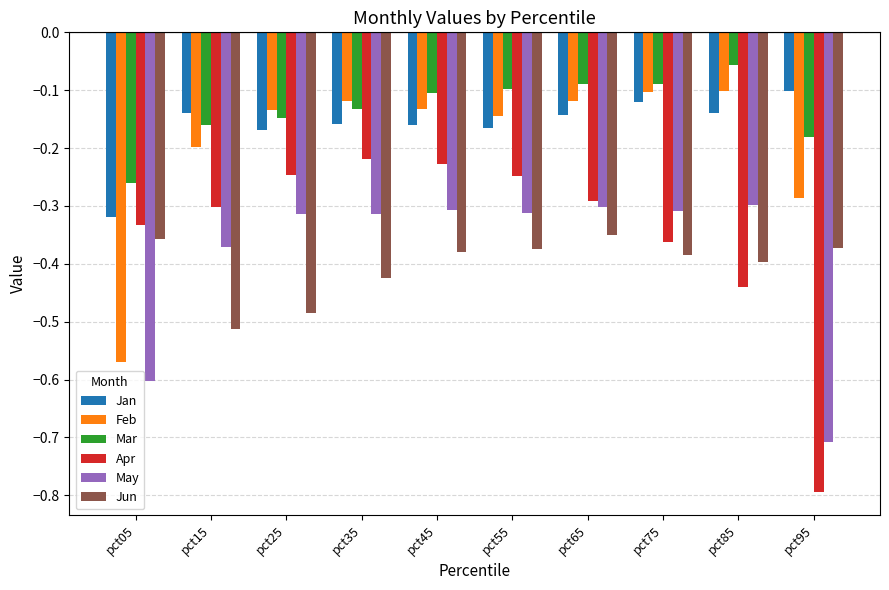

What is the difference between the maximum and minimum values in the Jun series?

0.2